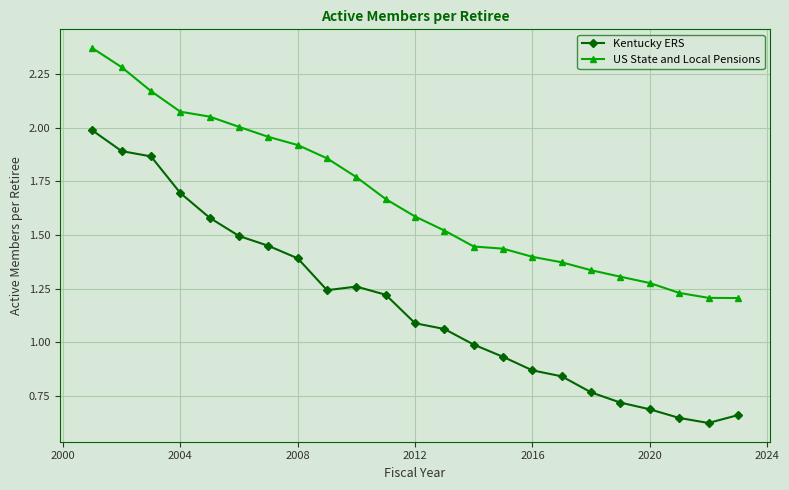

Which series has the largest total across all categories?

US State and Local Pensions